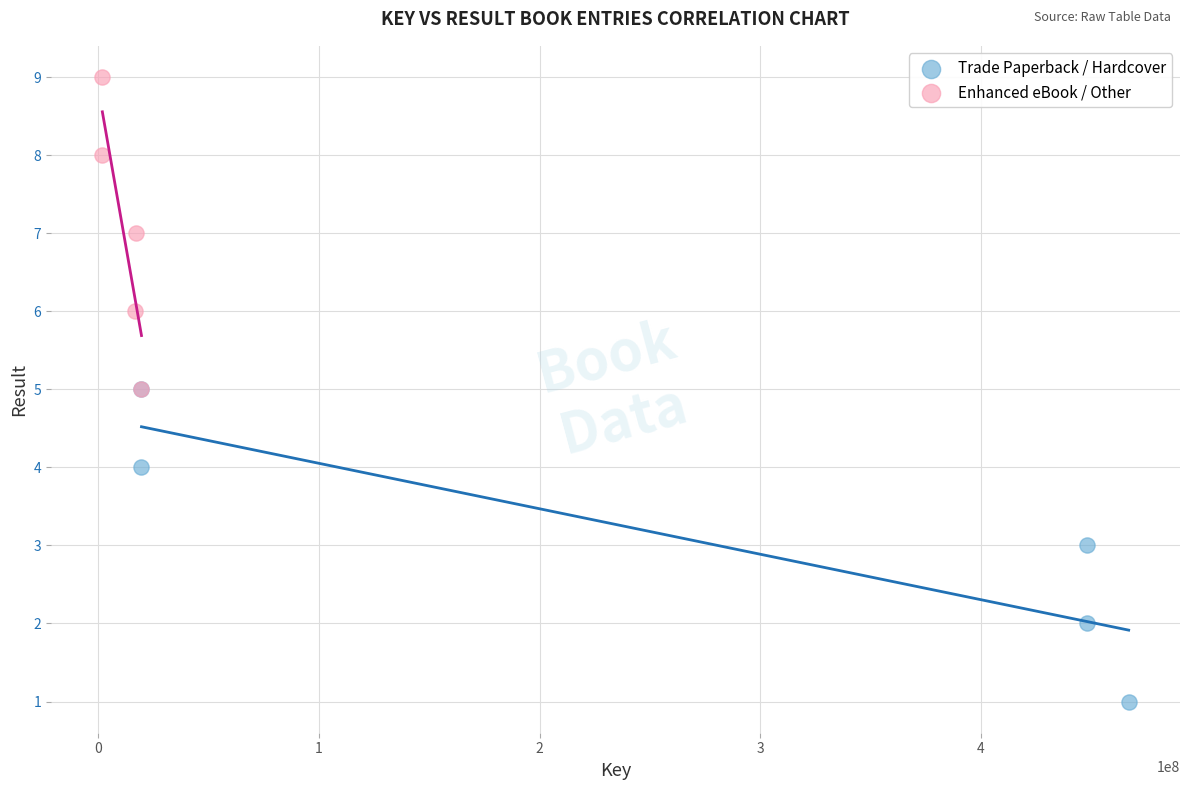

Which series contains the highest Y value?

Enhanced eBook / Other